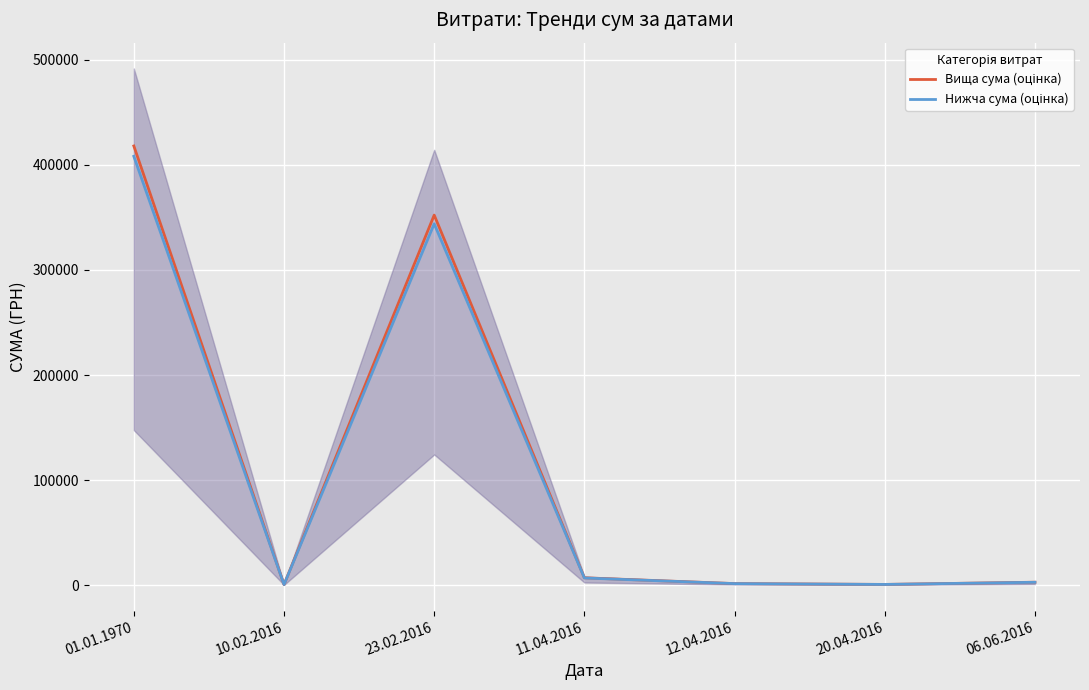

Reading left to right, what are all the values shown in this chart?

Вища сума (оцінка): 418063.5	474.7	352260.5	6906.6	1413.7	616.2	2720.0
Нижча сума (оцінка): 408226.7	463.5	343972.1	6744.1	1380.5	601.8	2656.0